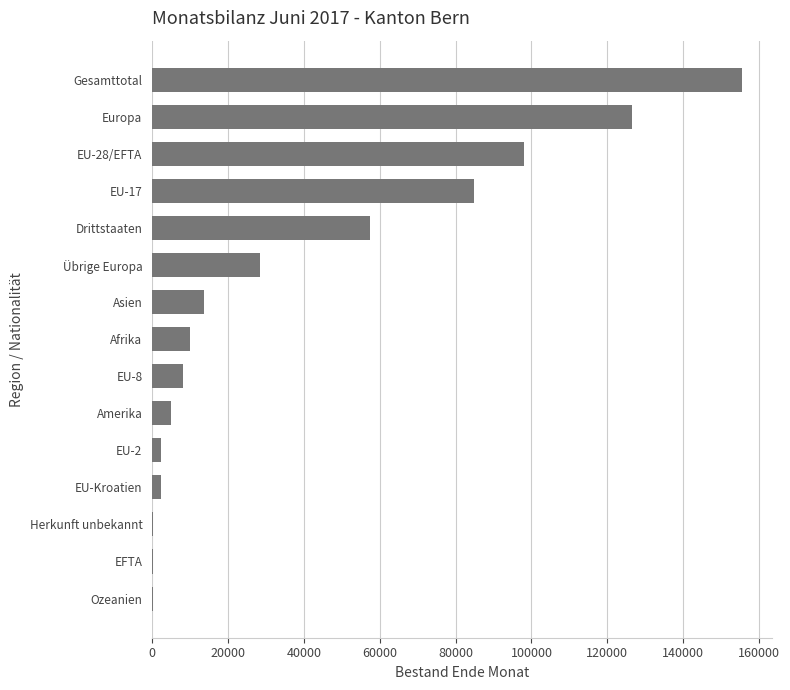

Which has a higher value, Übrige Europa or Gesamttotal?

Gesamttotal